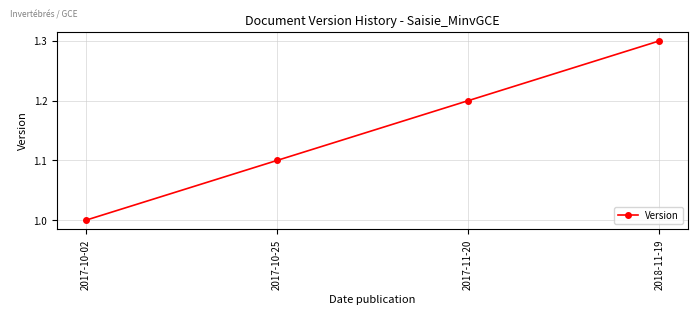

What is the sum of the values at 2017-10-25 and 2017-10-02?

2.1